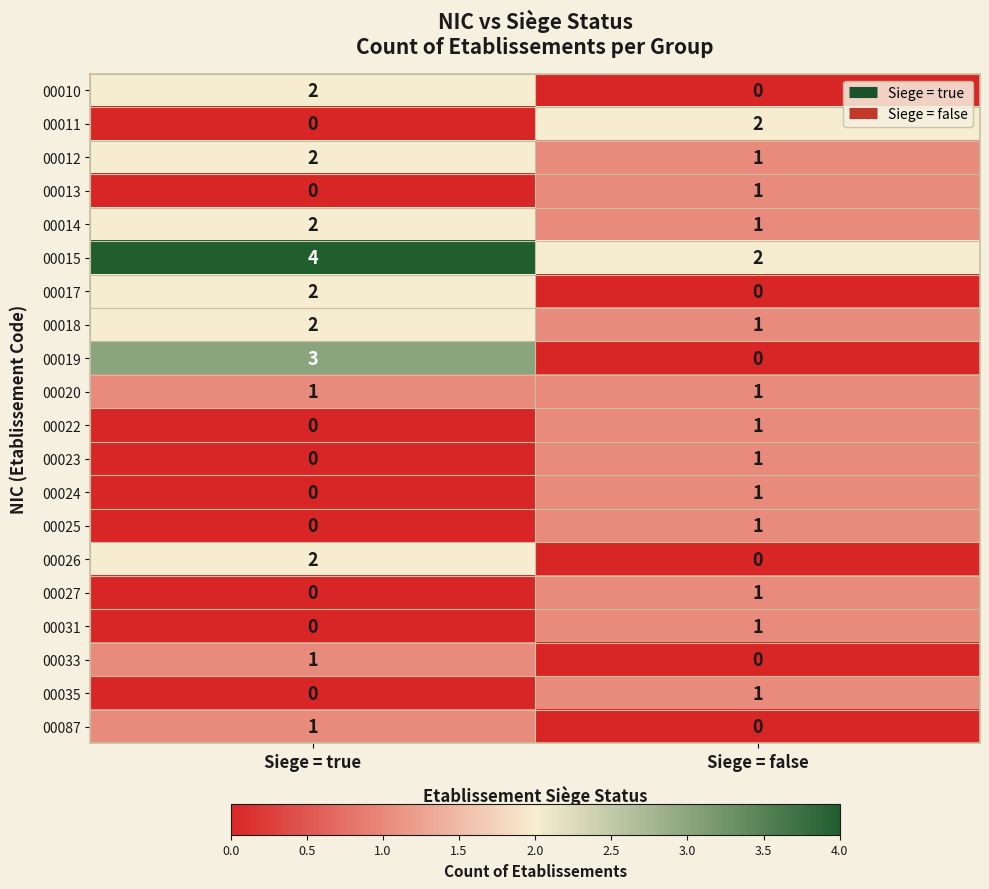

List the labels in order of 00010 value, smallest first.

Siege = false, Siege = true